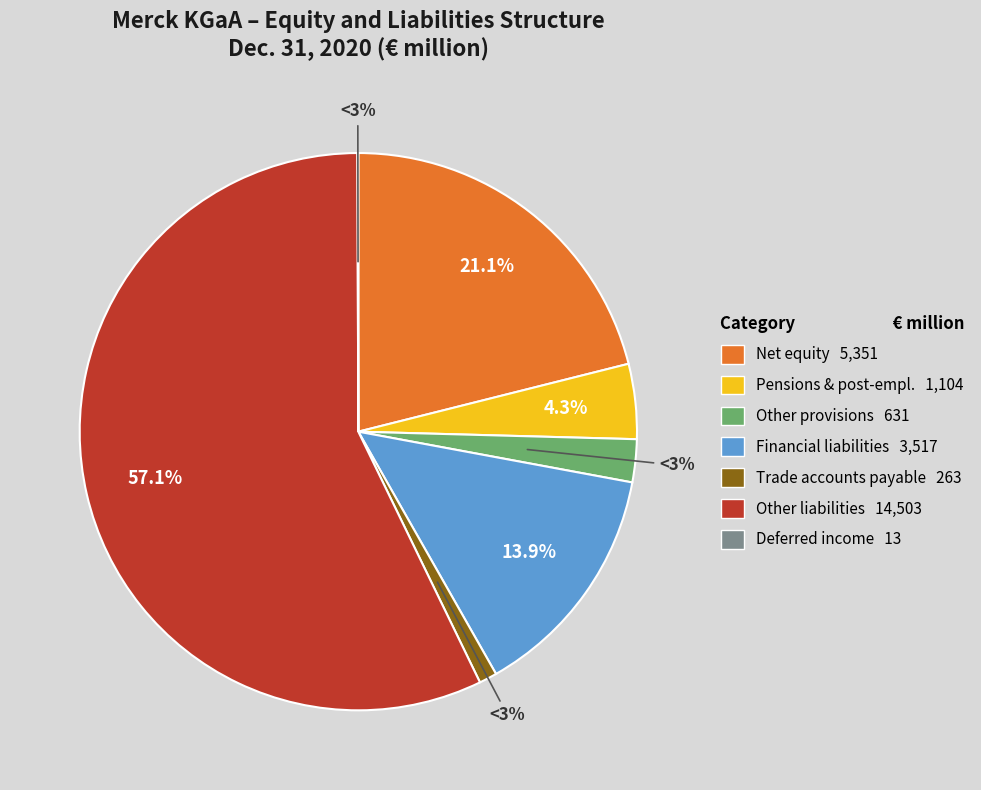

Is there a majority slice in this chart?

Yes